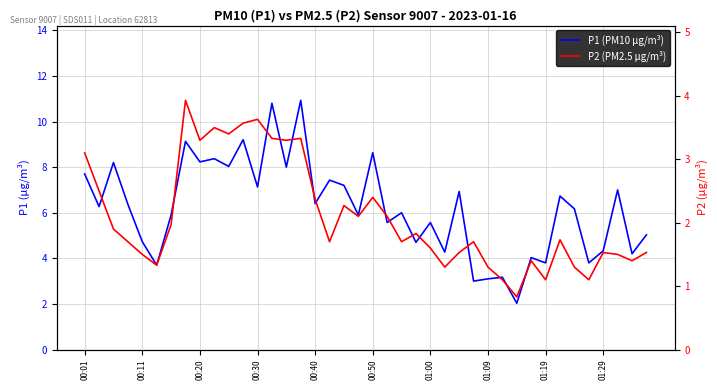

What position from the right is 25?

15